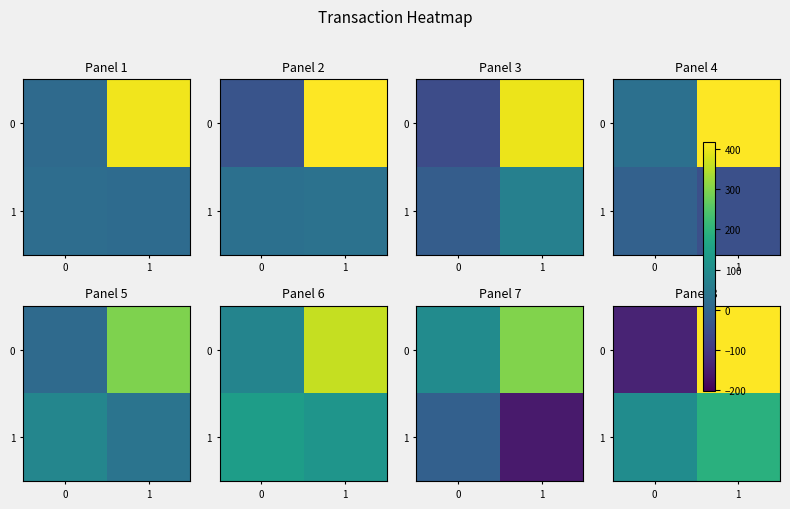

Which has a higher value, 1 or 0?

1